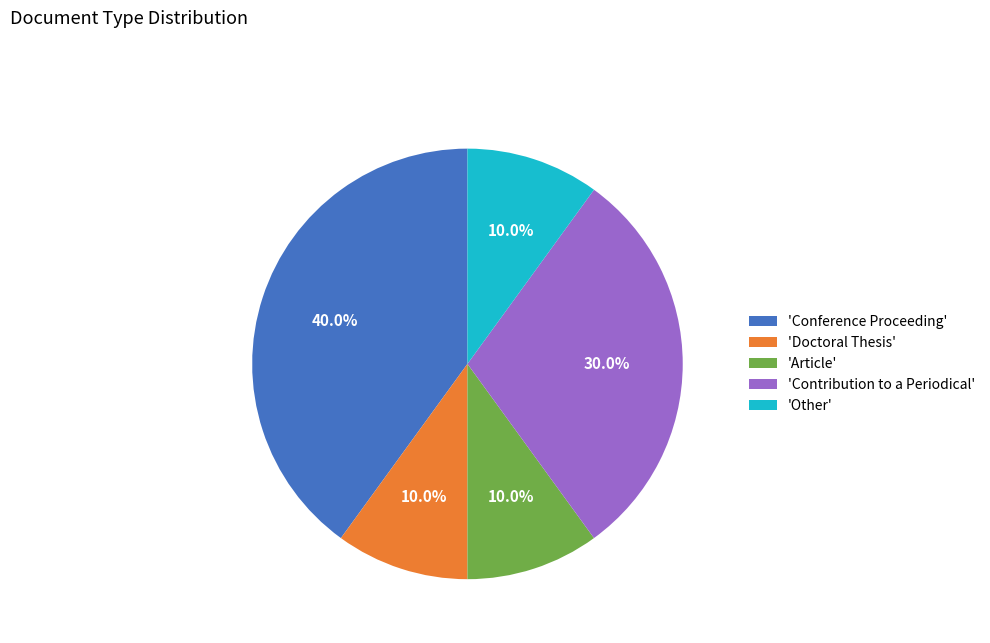

Combined, what portion of the pie is 'Other' and 'Contribution to a Periodical'?

40.0%